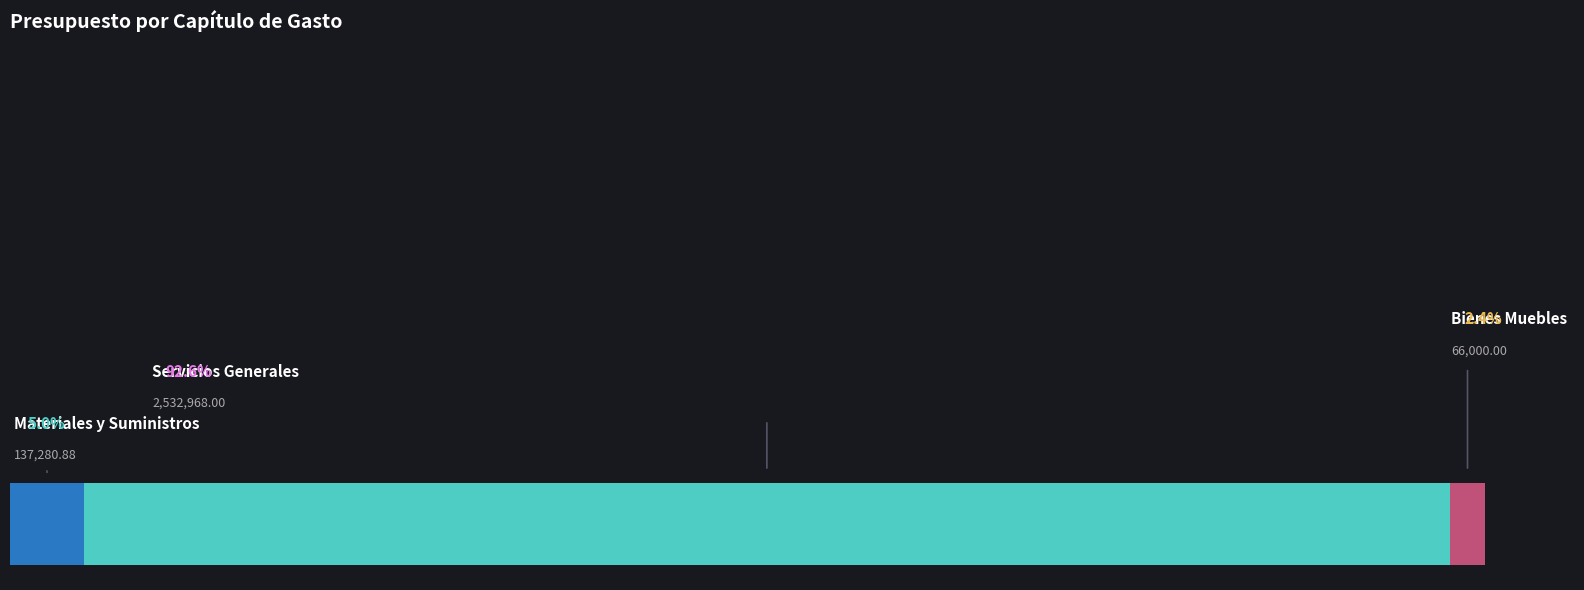

True or false: Servicios Generales has a value of 2532968.0 at Materiales y Suministros.

True